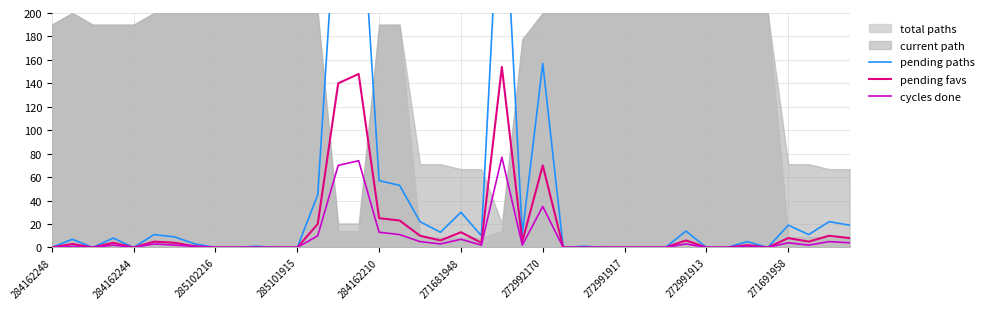

Reading left to right, list all the values displayed in this chart.

pending paths: 0	7	0	8	0	11	9	3	0	0	1	0	0	45	318	335	57	53	22	13	30	10	348	11	157	0	1	0	0	0	0	14	0	0	5	0	19	11	22	19
pending favs: 0	3	0	4	0	5	4	1	0	0	0	0	0	20	140	148	25	23	10	6	13	4	154	5	70	0	0	0	0	0	0	6	0	0	2	0	8	5	10	8
cycles done: 0	1	0	2	0	3	2	1	0	0	0	0	0	10	70	74	13	11	5	3	7	2	77	2	35	0	0	0	0	0	0	3	0	0	1	0	4	2	5	4